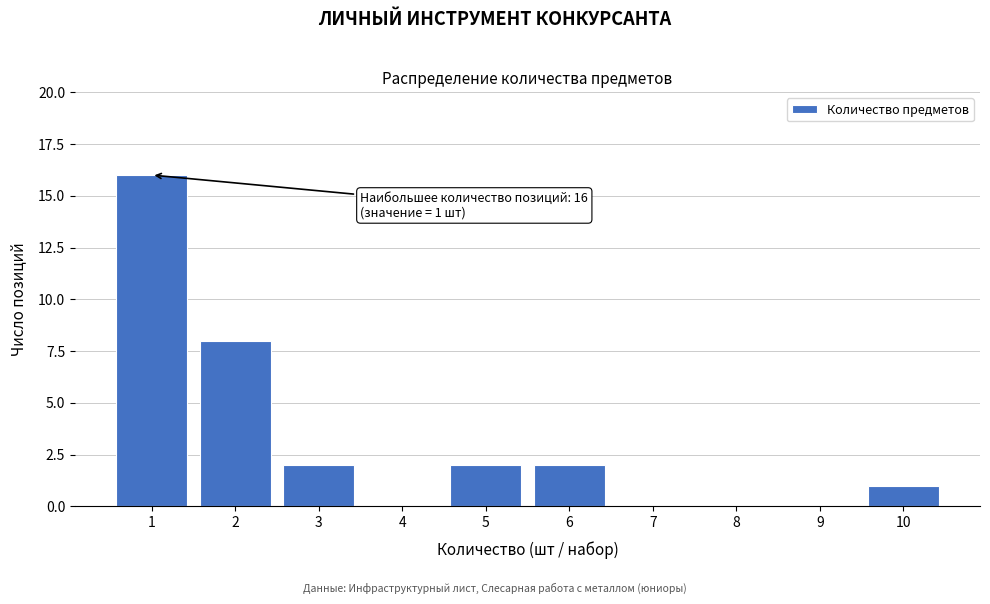

Which range on the x-axis has the tallest bar?

0.5 to 1.5